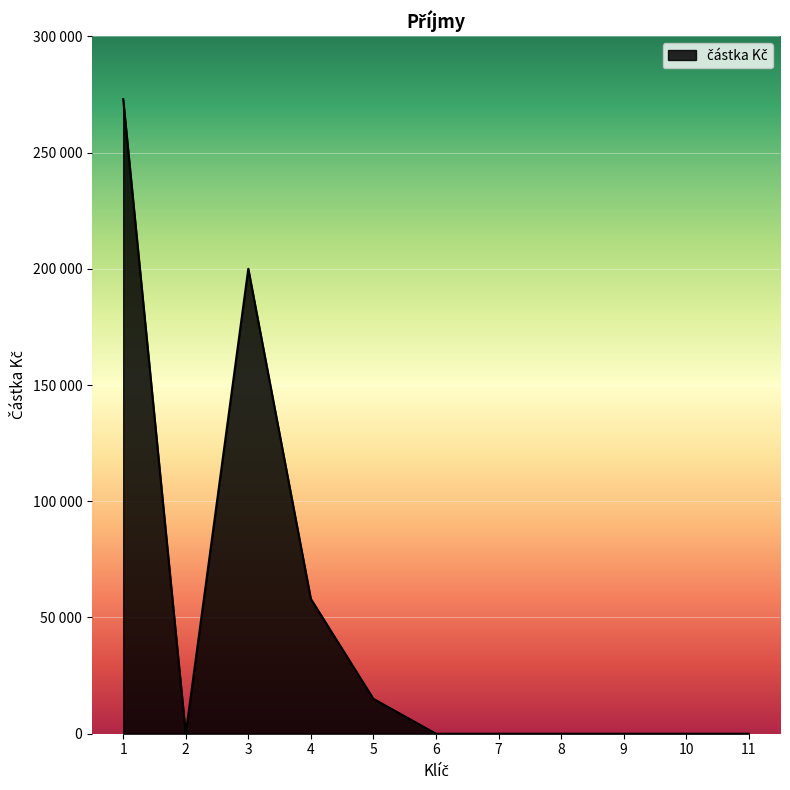

Which label corresponds to the smallest value in the chart?

2